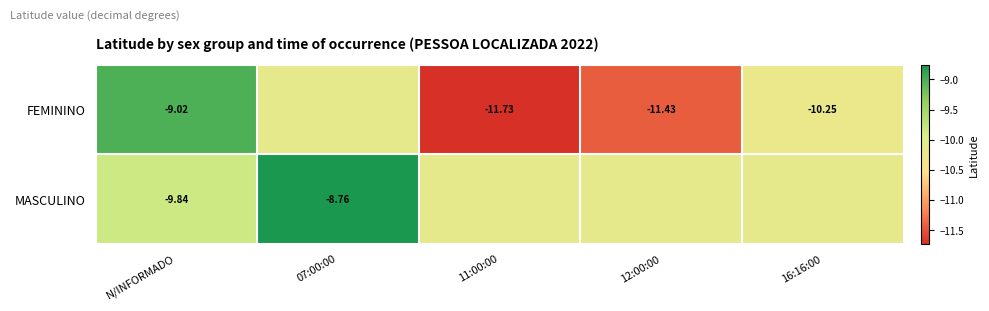

Is the value of MASCULINO at 12:00:00 greater than the value of FEMININO at 07:00:00?

No